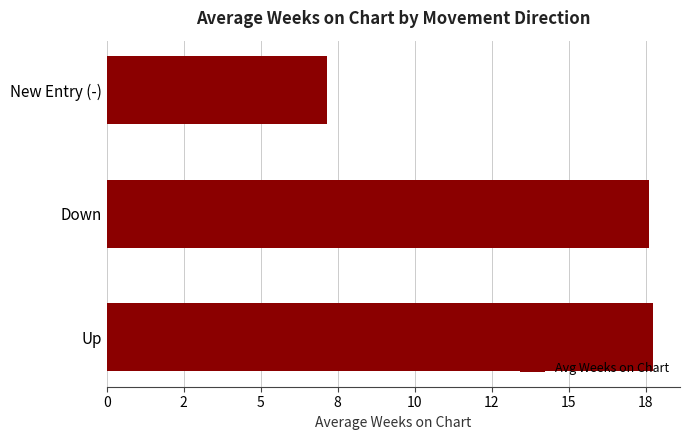

Are the bars horizontal?

Yes